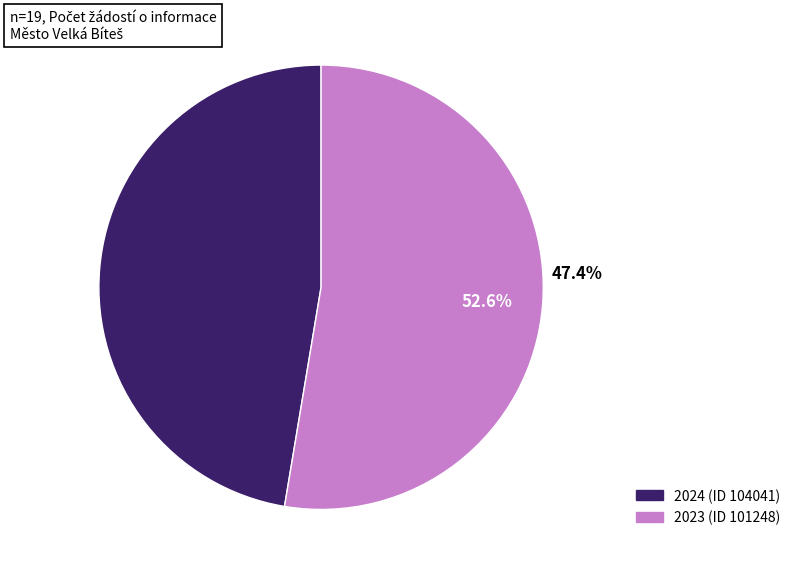

To the nearest percent, what is the difference between the largest and smallest slice percentages?

5%